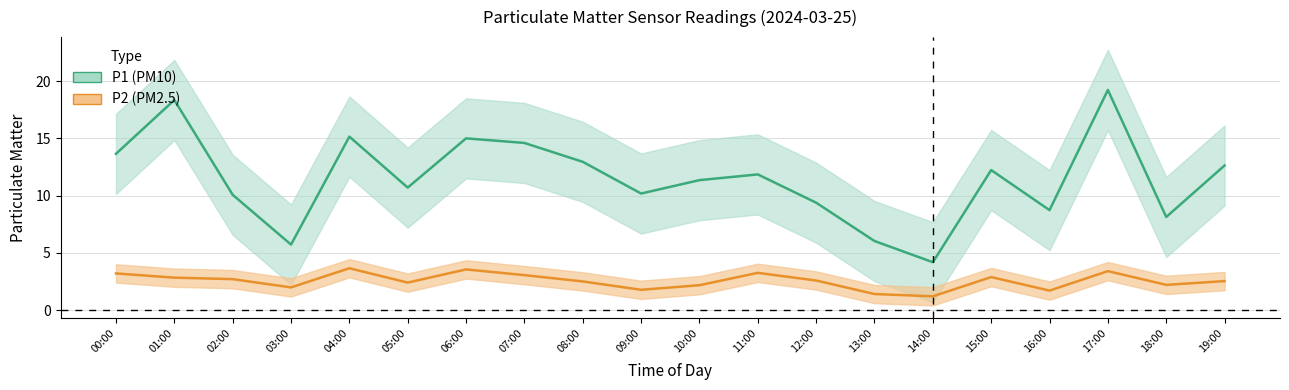

How many lines are shown in the chart?

2